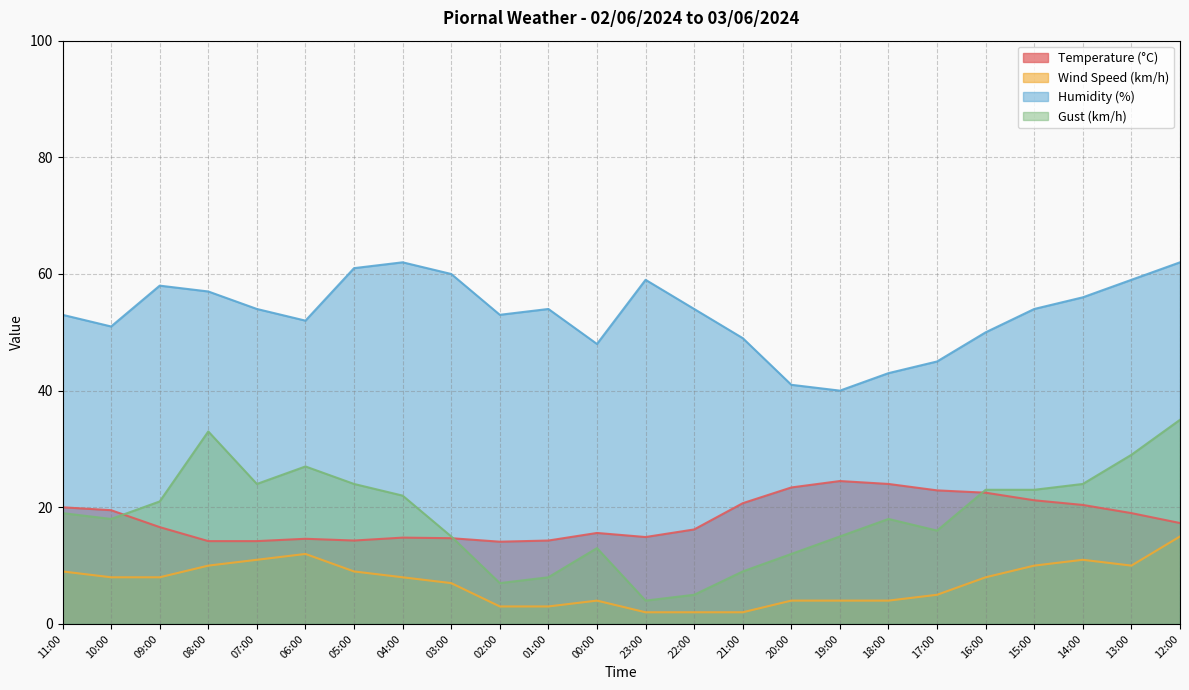

Where does the Wind Speed (km/h) series first go above 8?

11:00